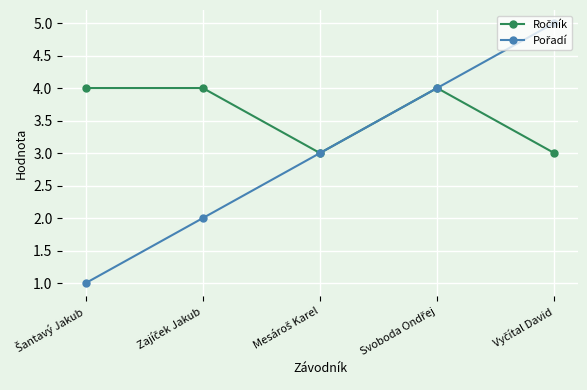

What is the greatest value displayed?

5